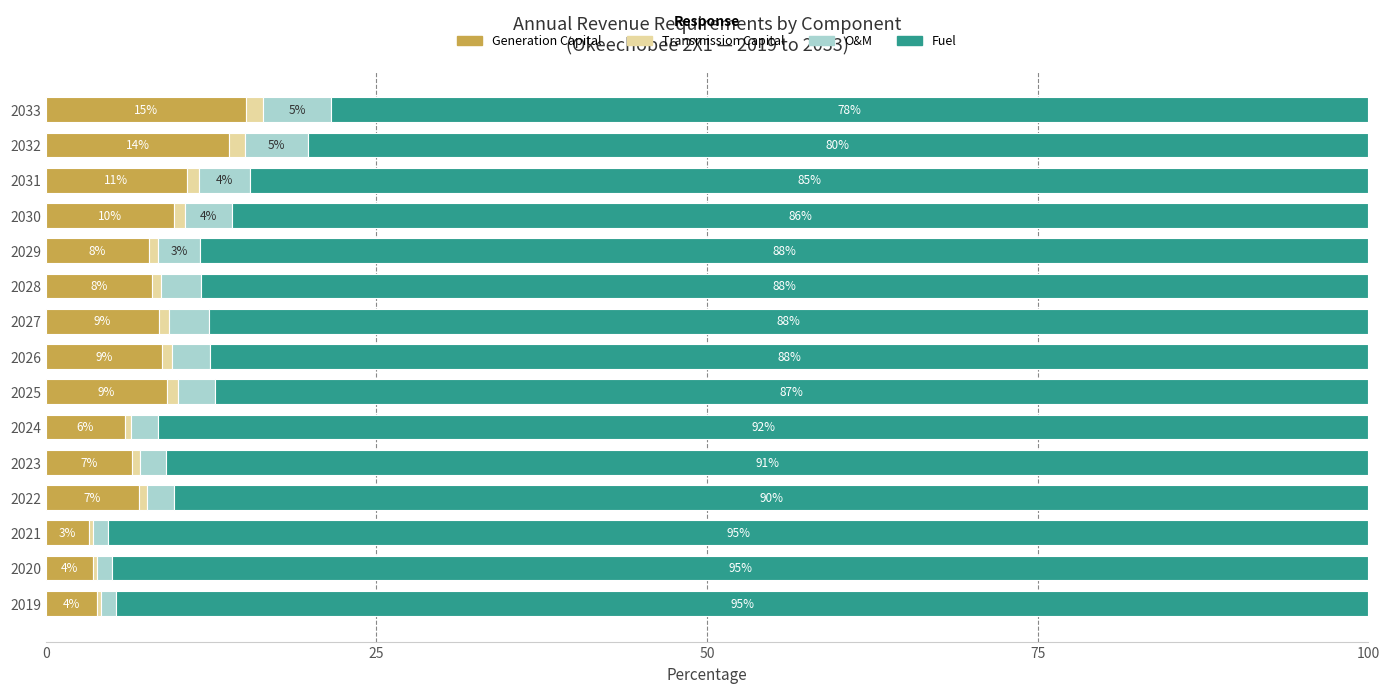

What are all the series names shown in the legend?

Generation Capital, Transmission Capital, O&M, Fuel